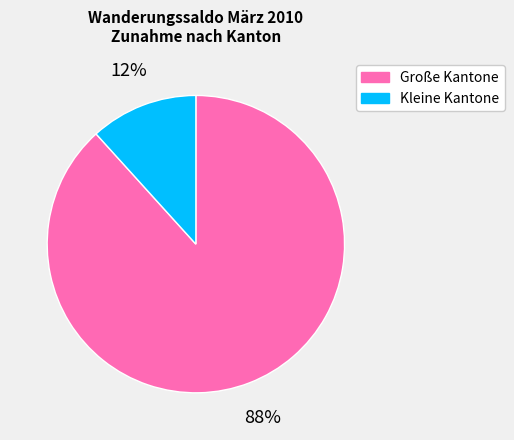

To the nearest percent, what is the average slice percentage?

50%